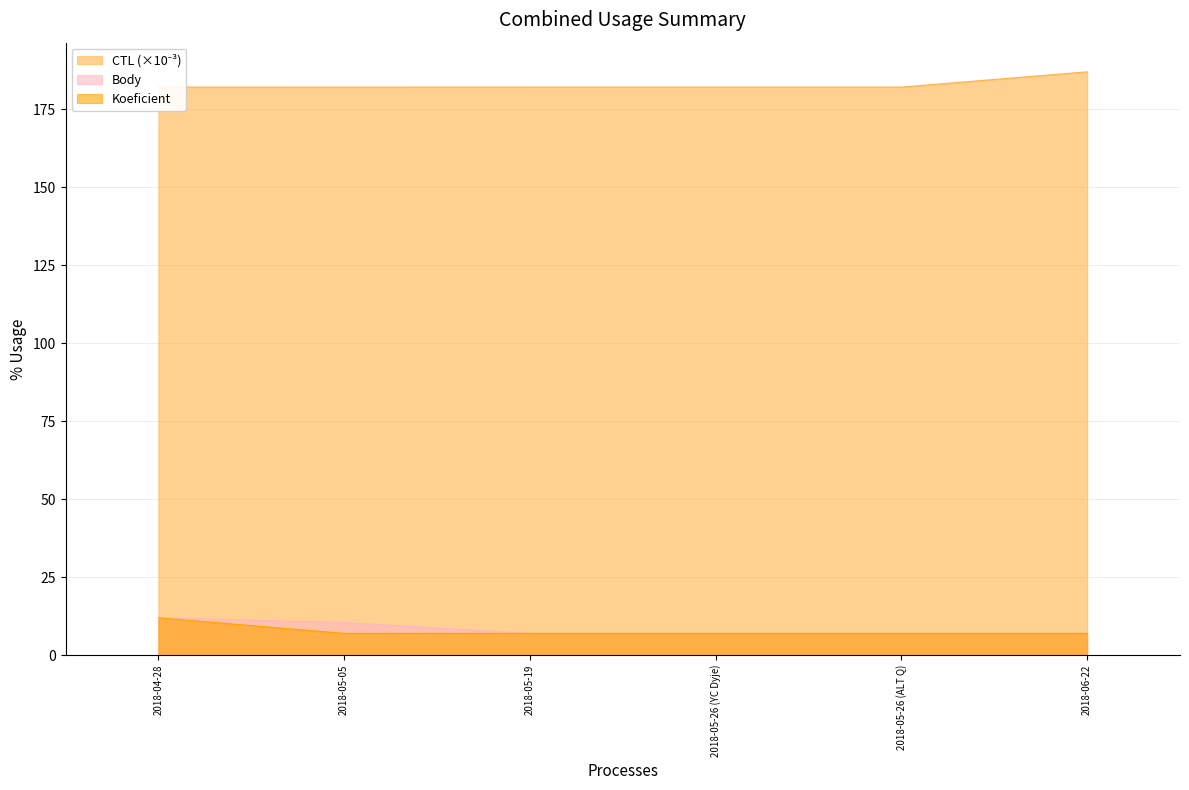

What is the lowest value of the Koeficient series?

7.0